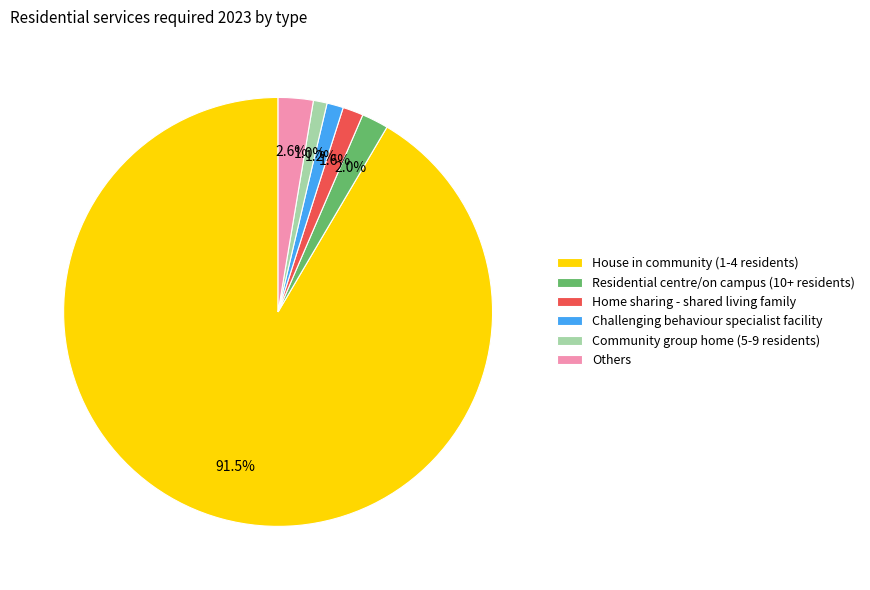

Does House in community (1-4 residents) account for over 50% of the chart?

Yes